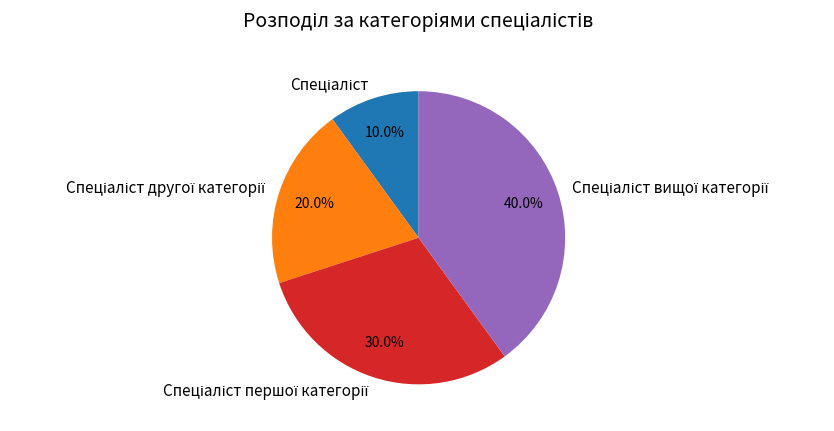

Is there any slice that represents more than half of the pie?

No